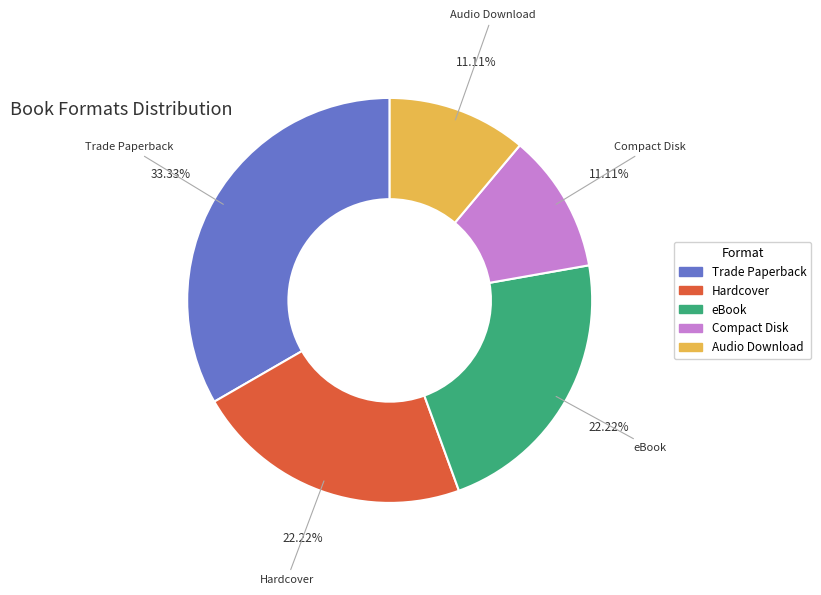

To the nearest percent, what percentage of the pie is Compact Disk?

11%